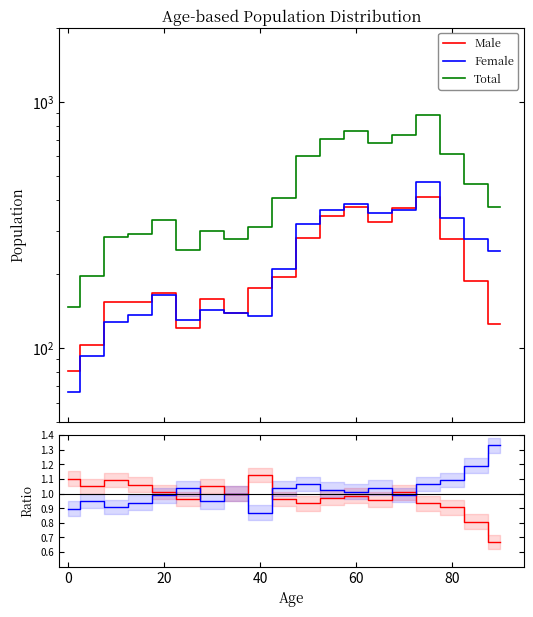

Rank the series by their maximum value, from lowest to highest.

Male, Female, Total